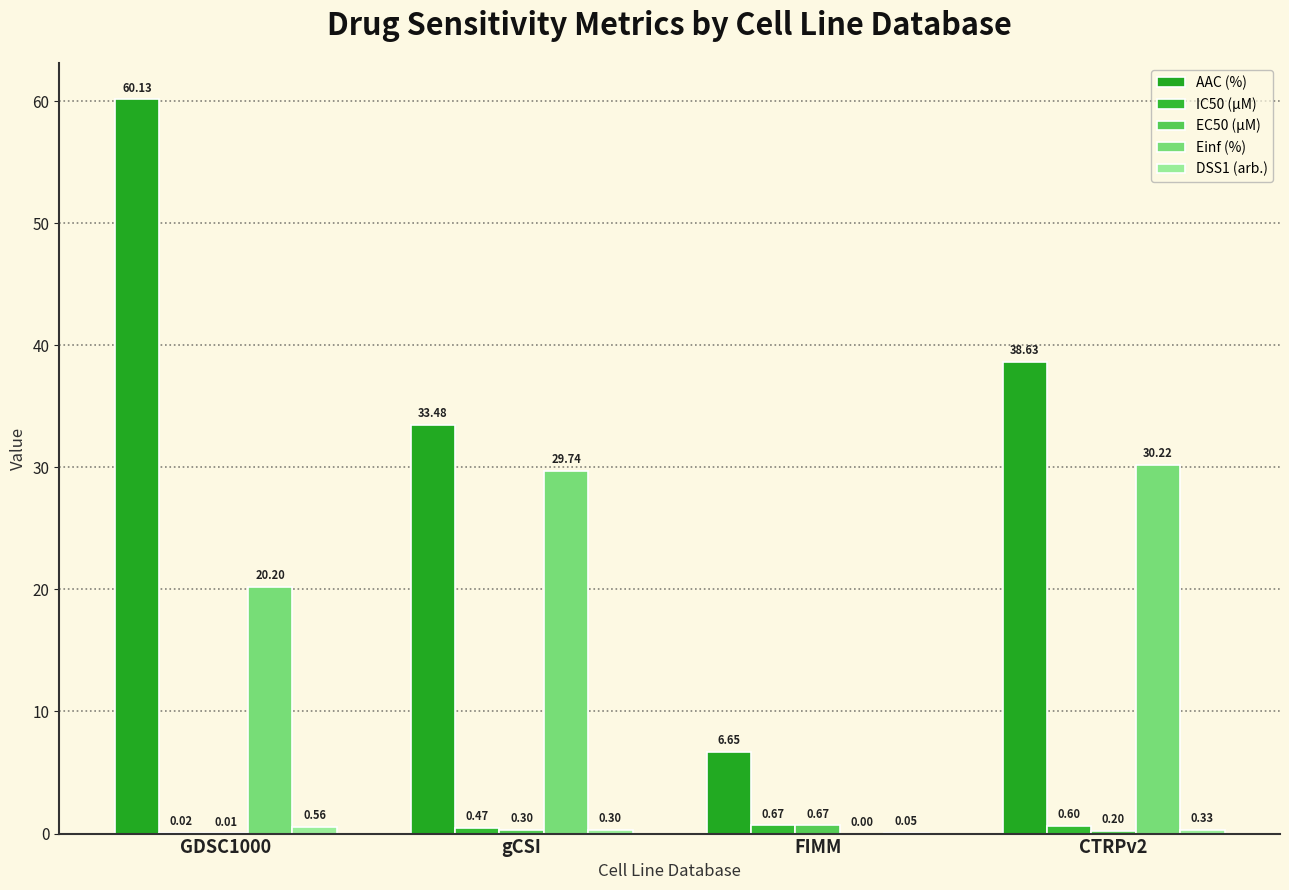

Count the number of data series in this chart.

5